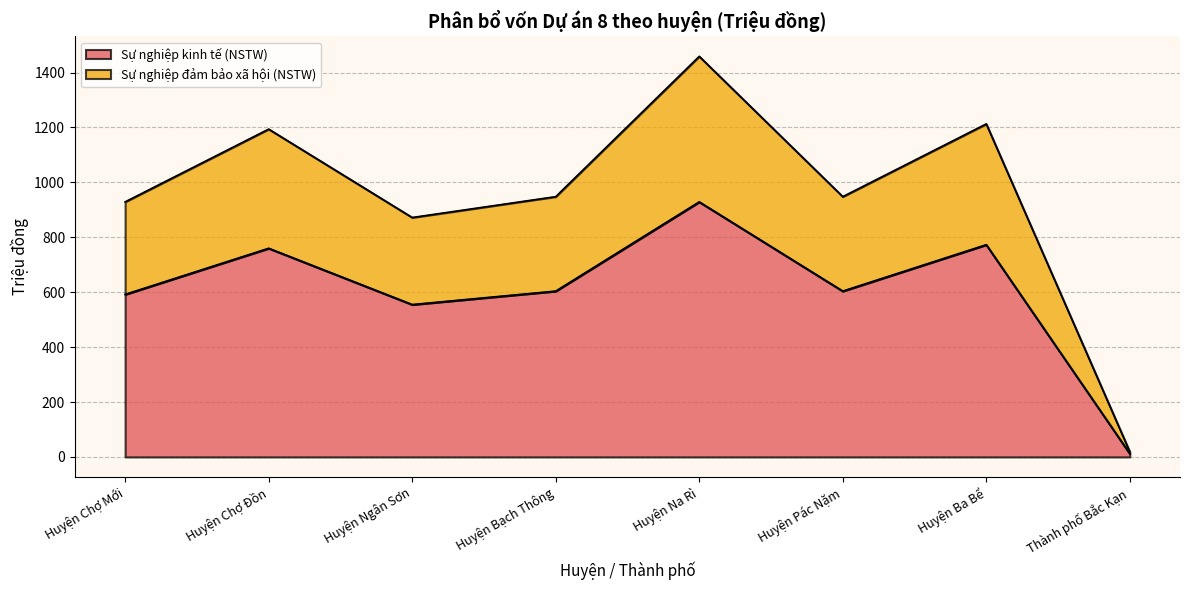

At which label is Sự nghiệp đảm bảo xã hội (NSTW) closest to 739?

Huyện Ngân Sơn